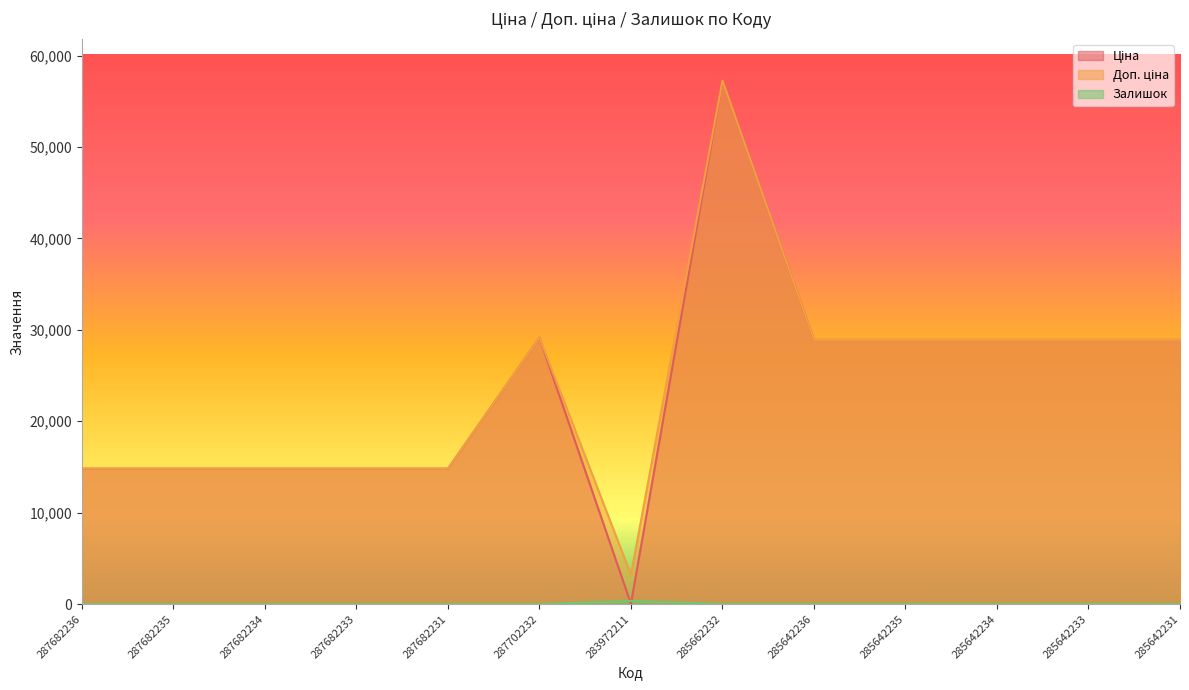

At how many categories does at least one series exceed 42309?

1